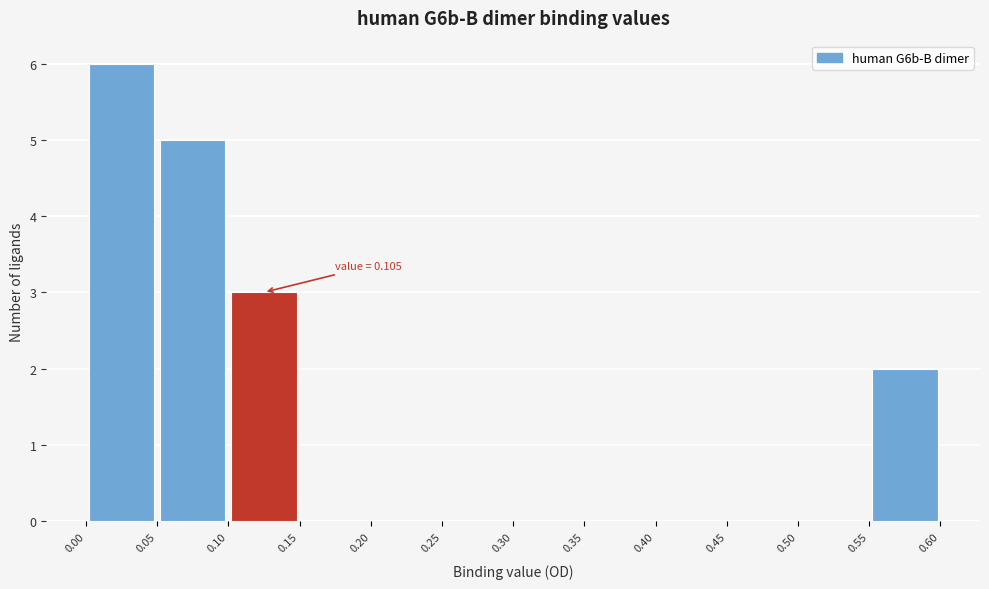

Over which range of the x-axis is the bar tallest?

0.00 to 0.05